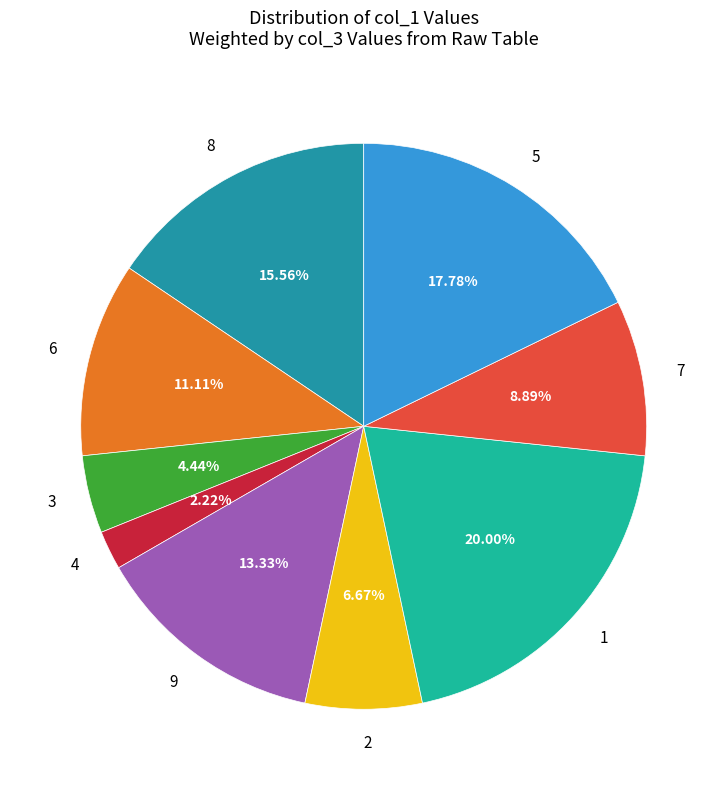

Which has a higher value, 2 or 4?

2